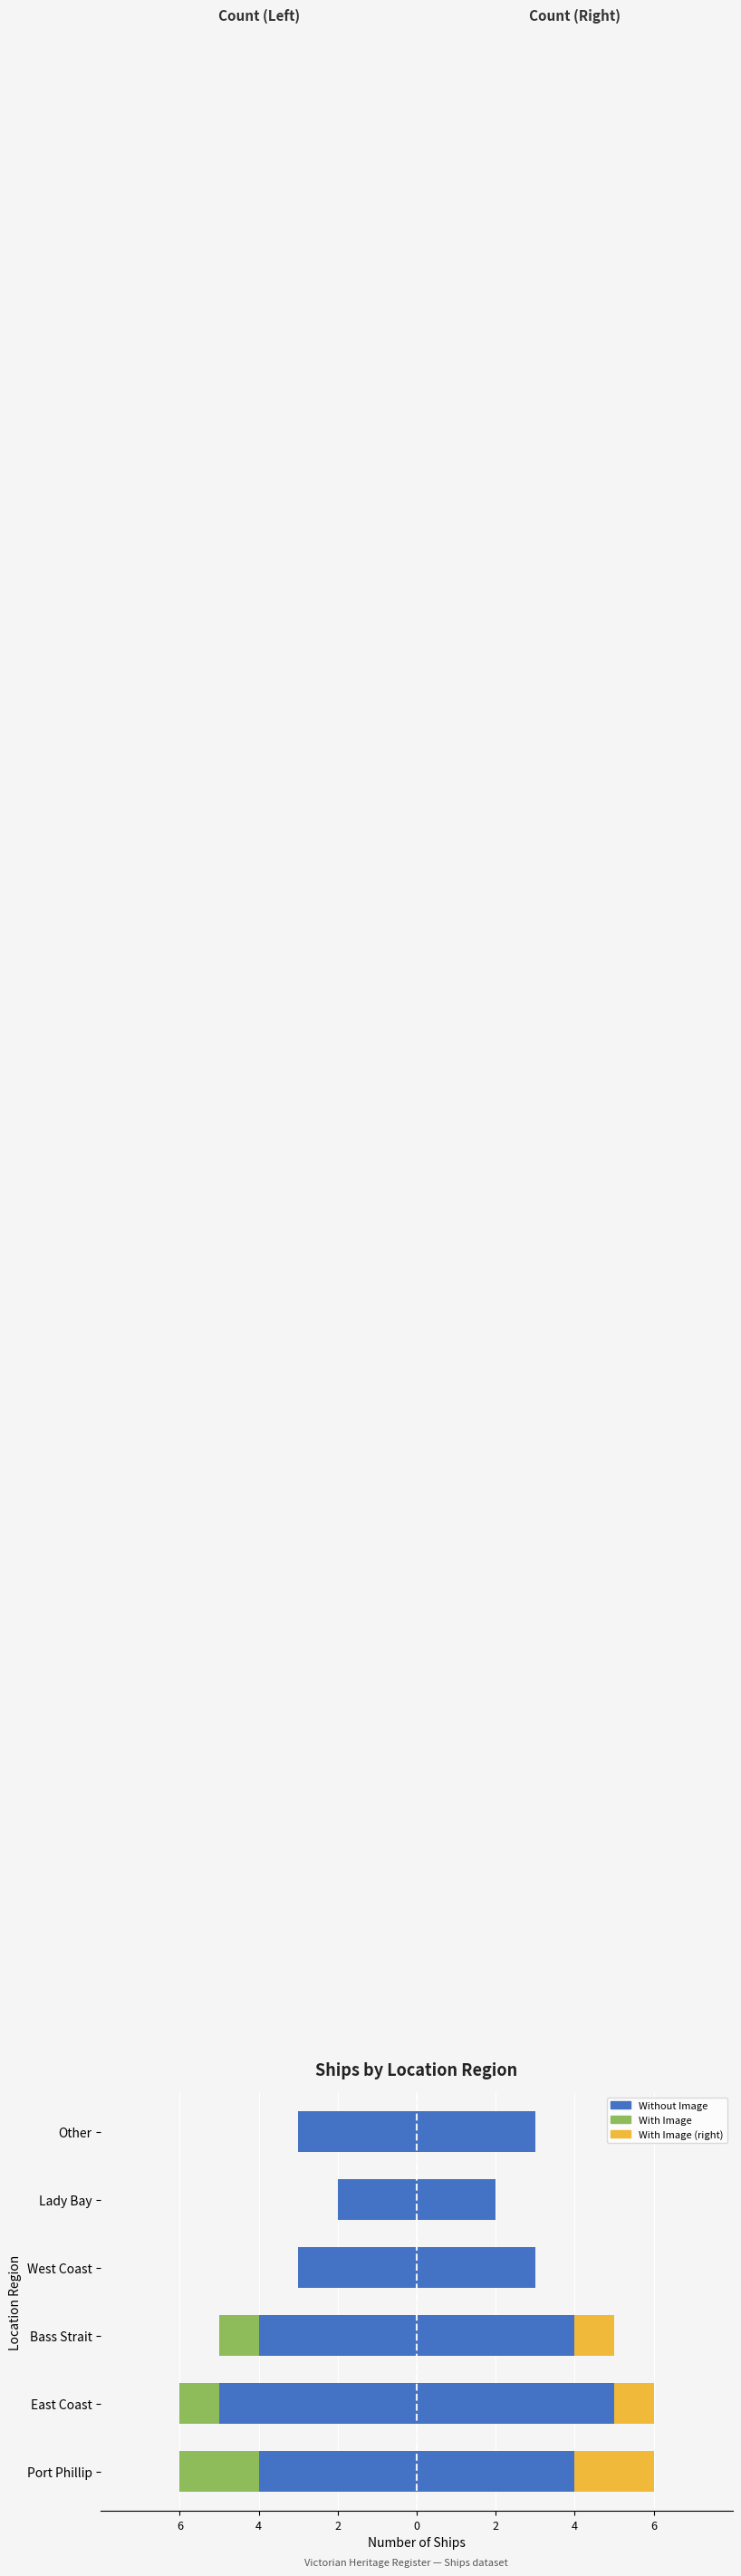

How many bars are there in each group?

4